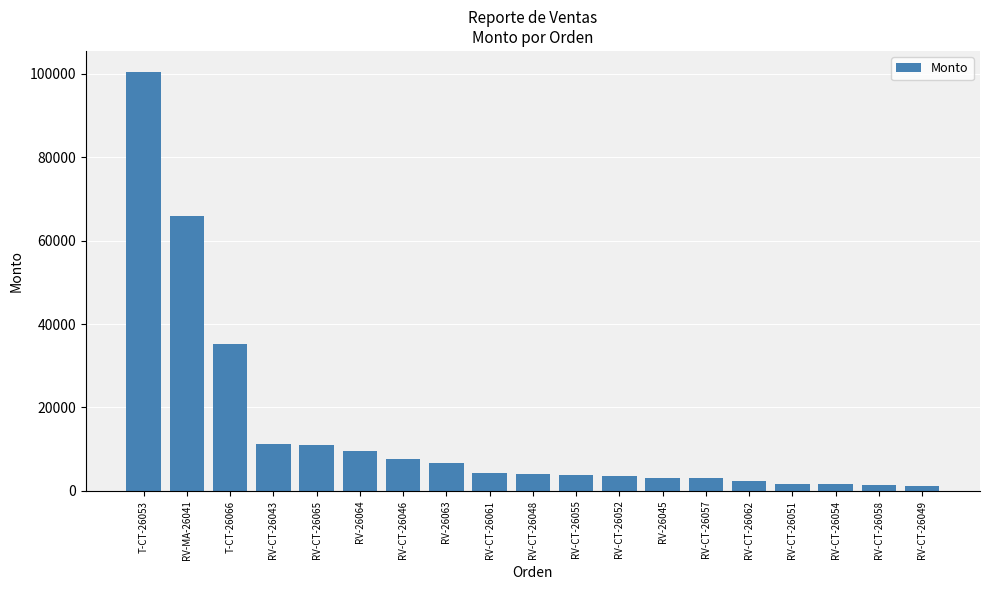

What is the difference between the values at RV-CT-26062 and RV-CT-26055?

1625.0